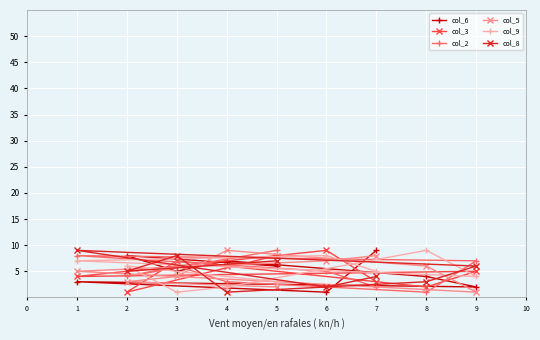

Reading left to right, list all the values displayed in this chart.

col_6: 1=3	2=8	3=5	4=7	5=6	6=1	7=9	8=4	9=2
col_3: 1=4	2=1	3=7	4=6	5=8	6=9	7=3	8=2	9=5
col_2: 1=8	2=4	3=6	4=3	5=9	6=5	7=2	8=1	9=7
col_5: 1=5	2=3	3=4	4=9	5=2	6=7	7=8	8=6	9=1
col_9: 1=7	2=6	3=1	4=2	5=3	6=8	7=5	8=9	9=4
col_8: 1=9	2=5	3=8	4=1	5=7	6=2	7=4	8=3	9=6